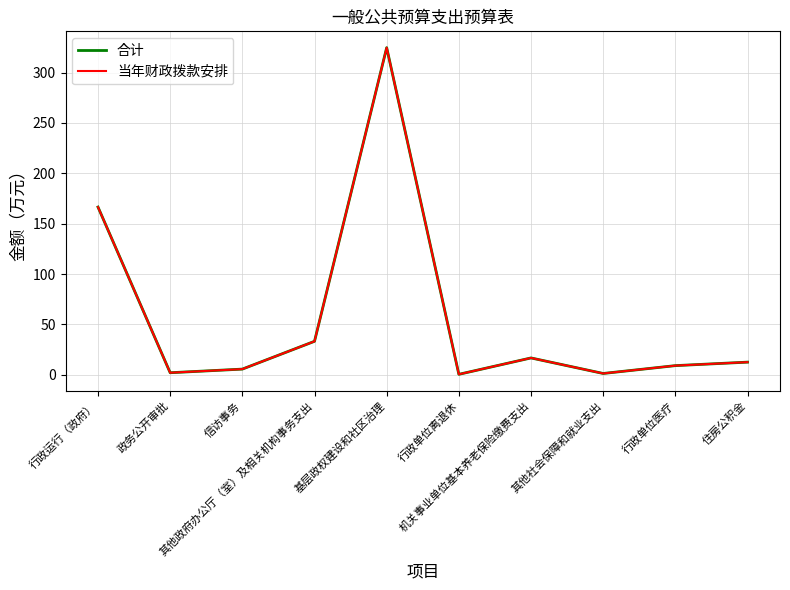

True or false: 合计 and 当年财政拨款安排 cross at least once.

False